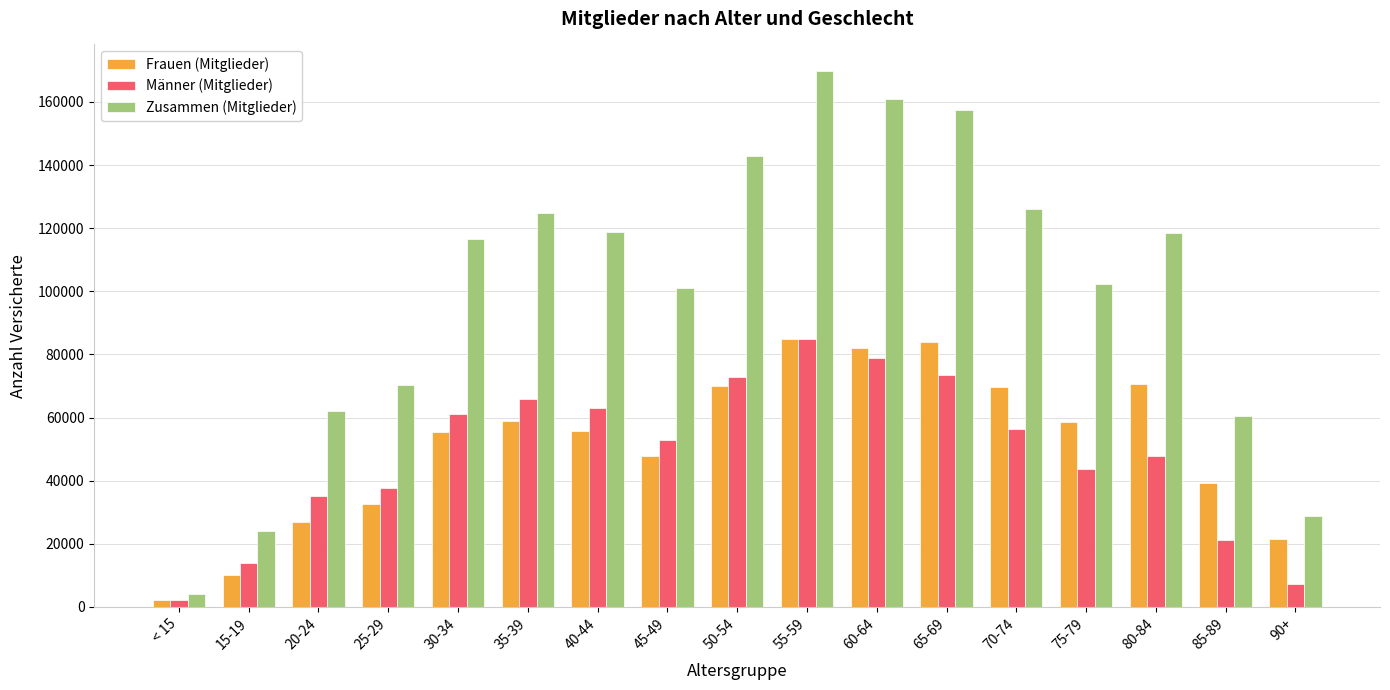

Rank the series at 80-84 from lowest to highest value.

Männer (Mitglieder), Frauen (Mitglieder), Zusammen (Mitglieder)